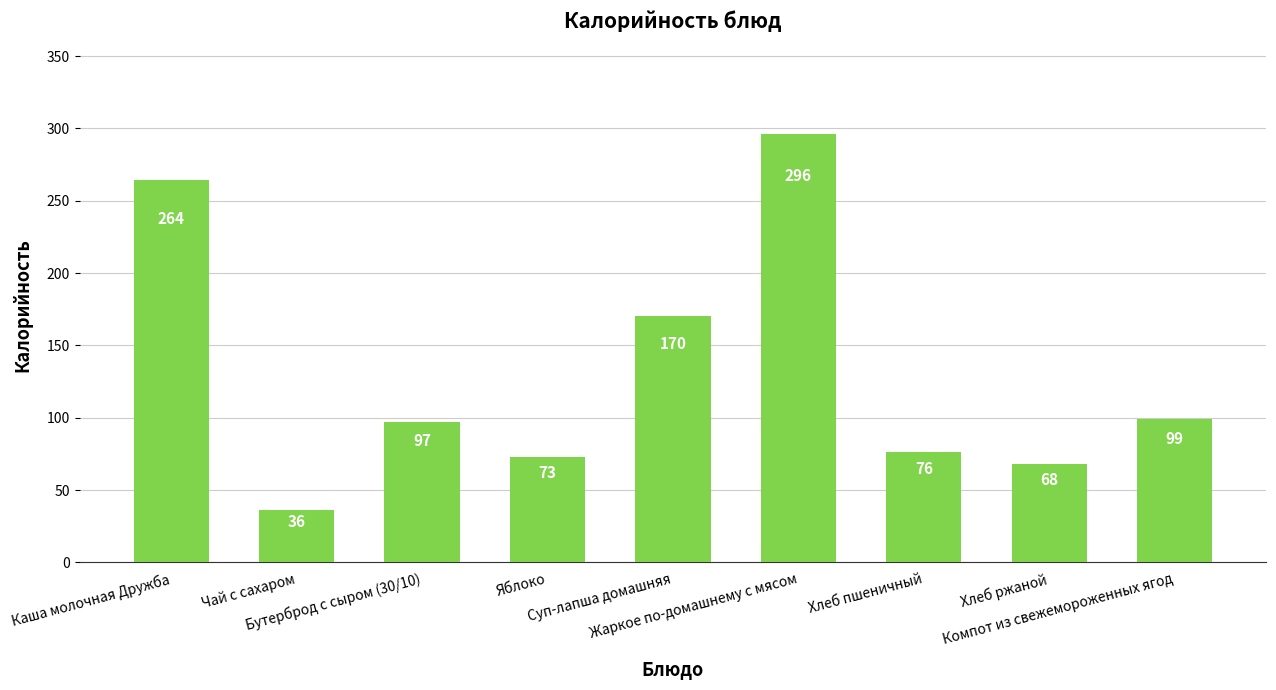

Approximately how many times larger is the value at Хлеб пшеничный compared to Хлеб ржаной?

1.1